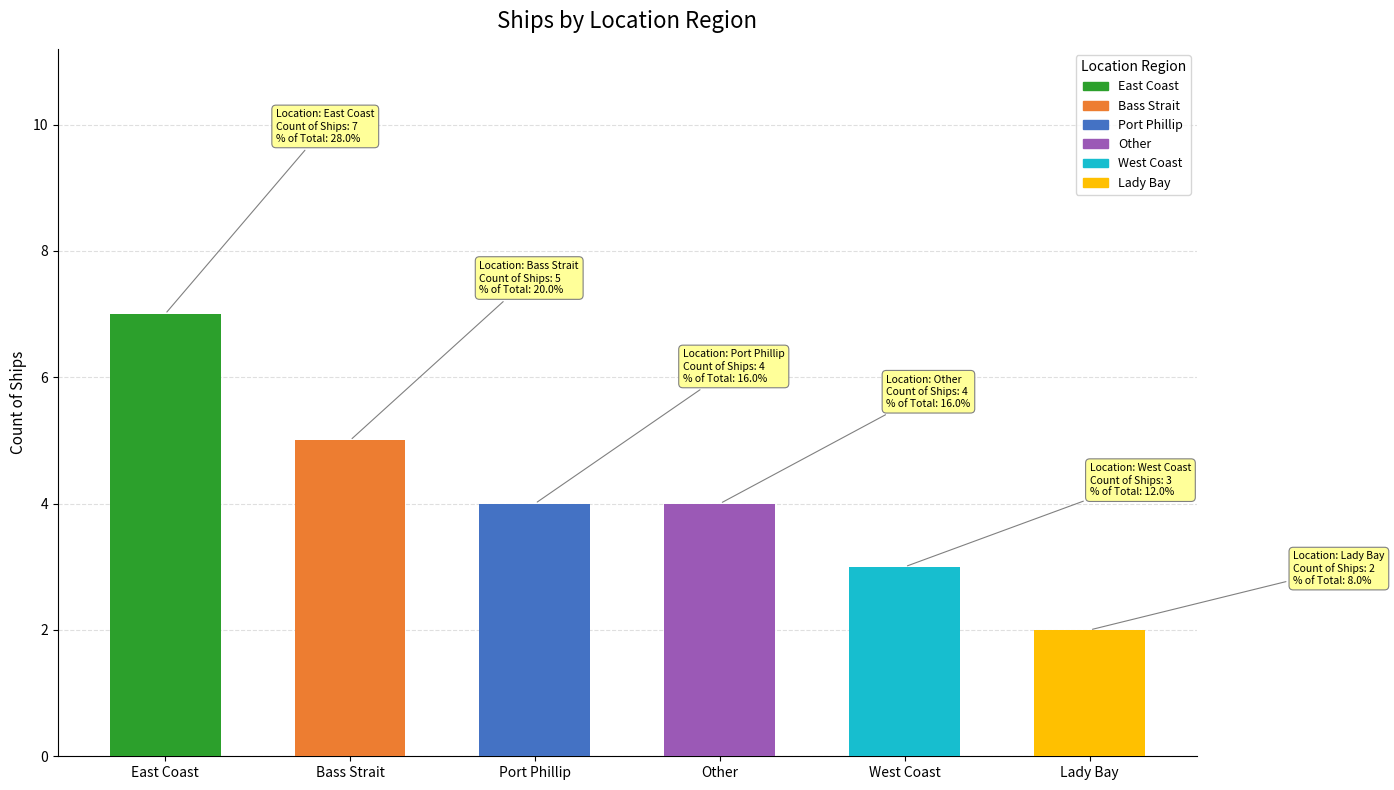

Reading left to right, transcribe all the data shown in this chart.

7	5	4	4	3	2